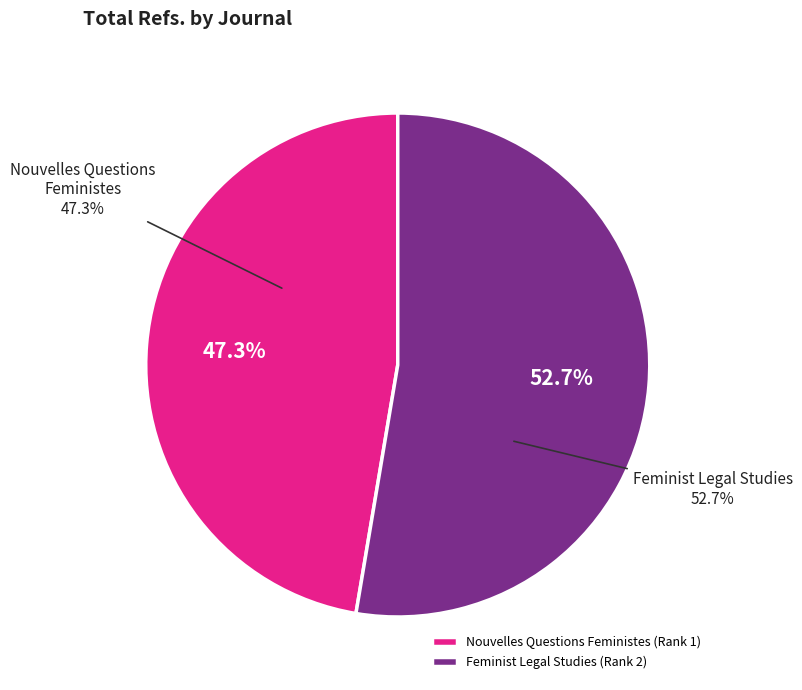

To the nearest percent, what is the difference between the Feminist Legal Studies (Rank 2) and Nouvelles Questions Feministes (Rank 1) slice percentages?

5%